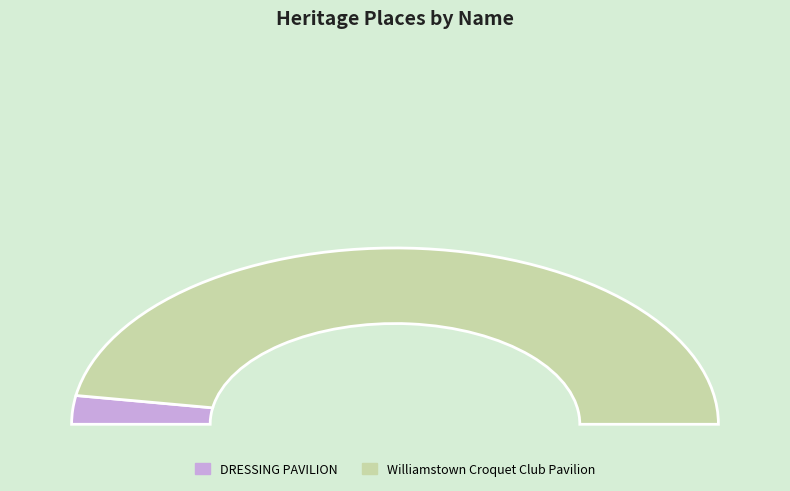

Is there a majority slice in this chart?

Yes